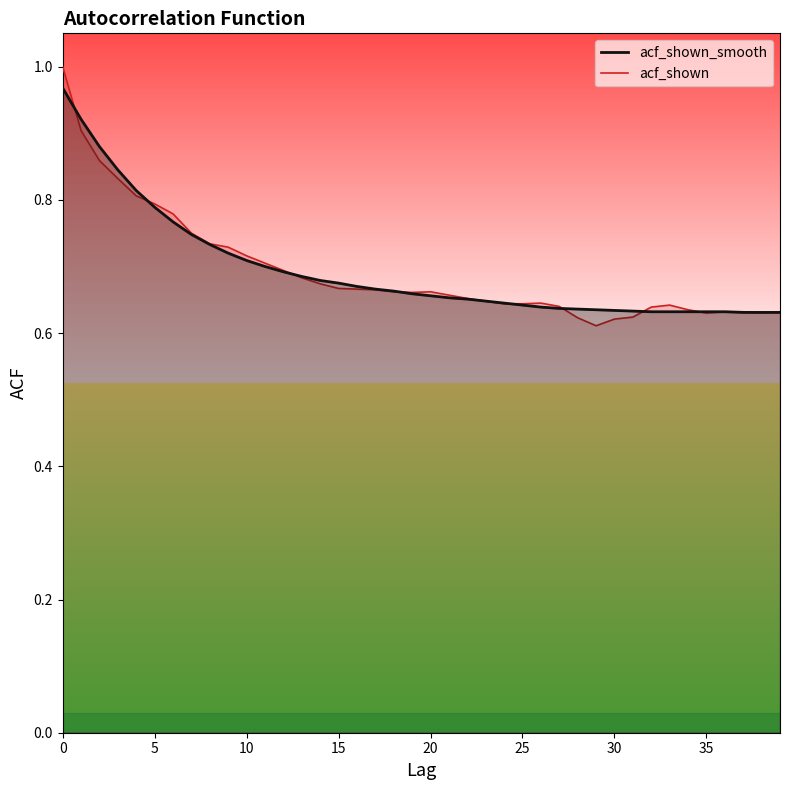

What is the value of the acf_shown_smooth point at the 39th from the left?

0.6